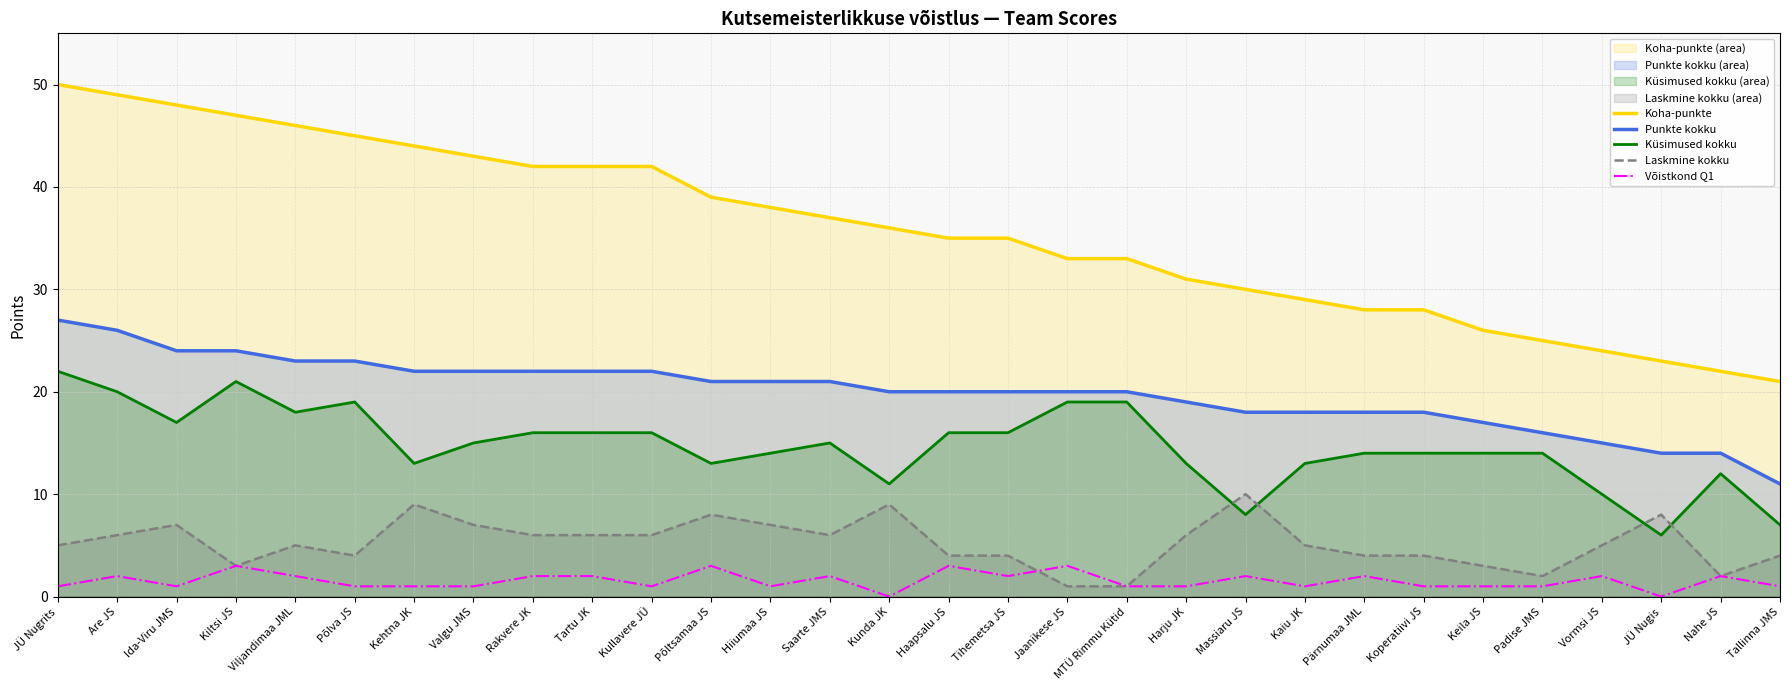

Which category has the lowest value in the Punkte kokku series?

Tallinna JMS